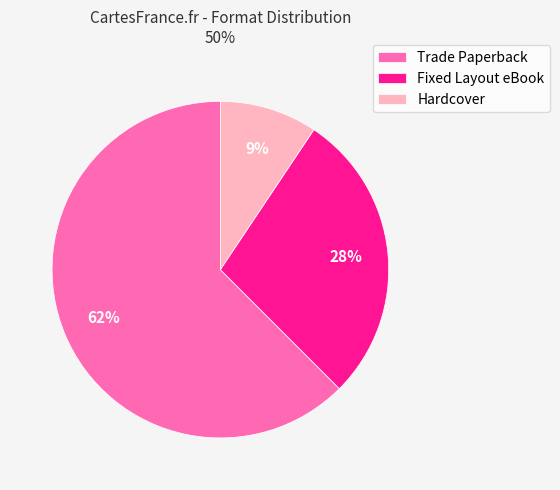

To the nearest percent, what is the combined percentage of Fixed Layout eBook and Trade Paperback?

91%